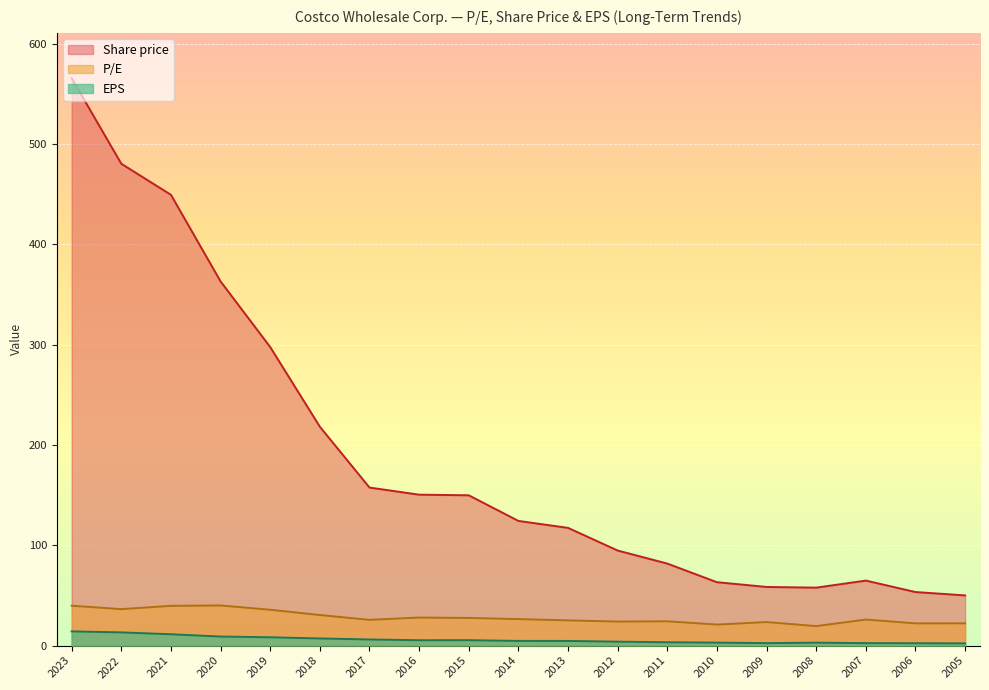

Which label corresponds to the largest value in the chart?

2023